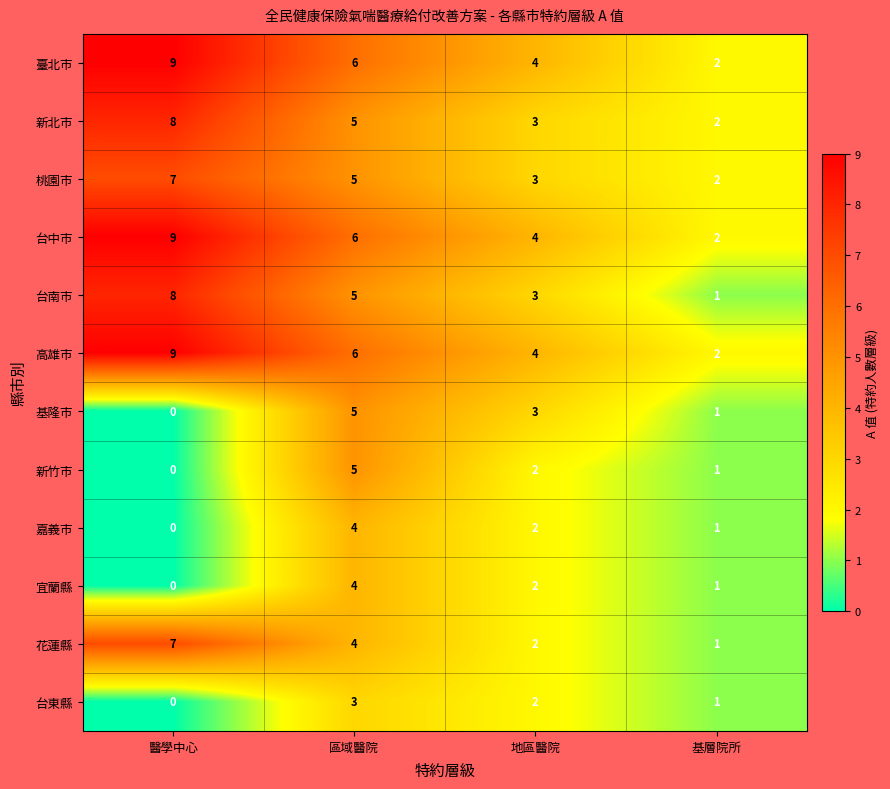

Where is 花蓮縣 nearest to the value 4?

區域醫院